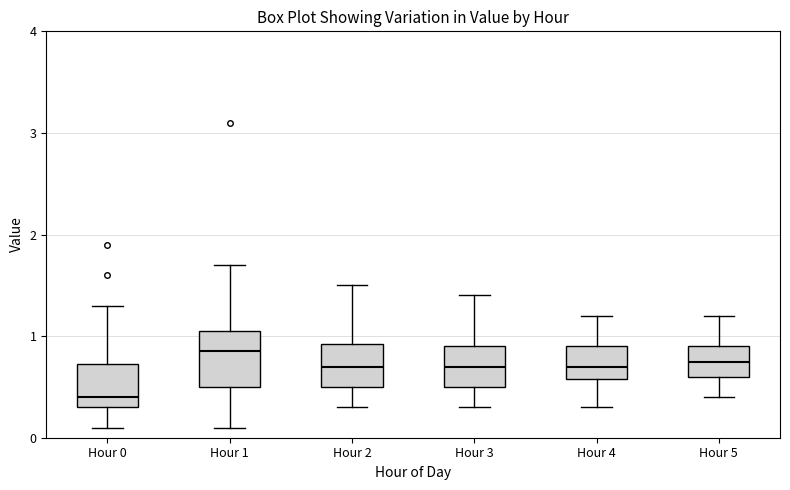

Which box is the tallest, from its lower edge to its upper edge?

Hour 1